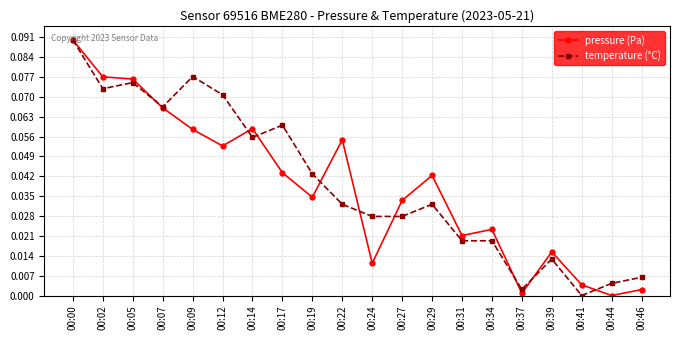

The temperature (°C) series shows 0.0 at 00:27. True or false?

True